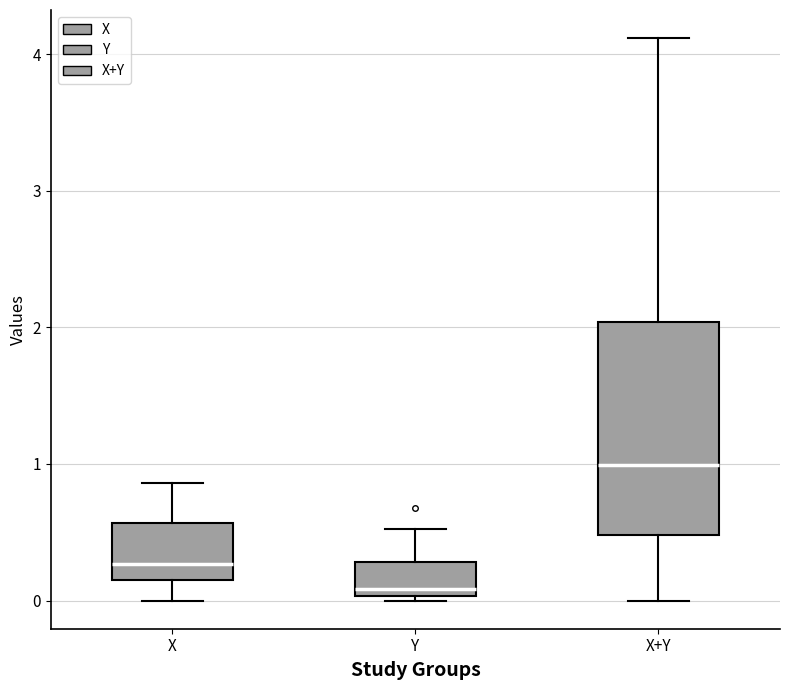

Where does the median line of the box for X sit on the y-axis? The values are not printed on the chart, so give them approximately, as read against the axis.

0.3